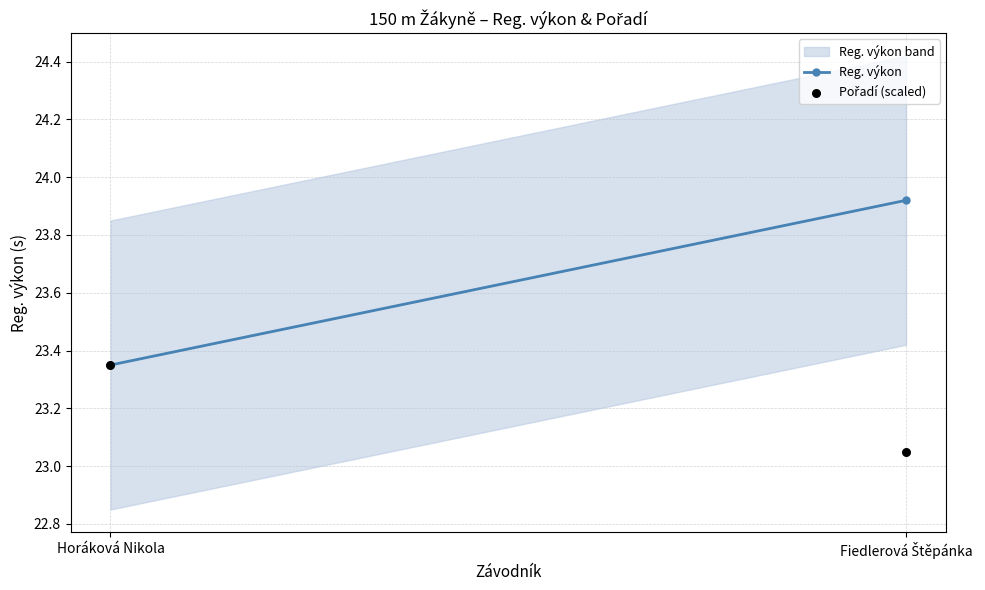

What is the average Y value?

23.2